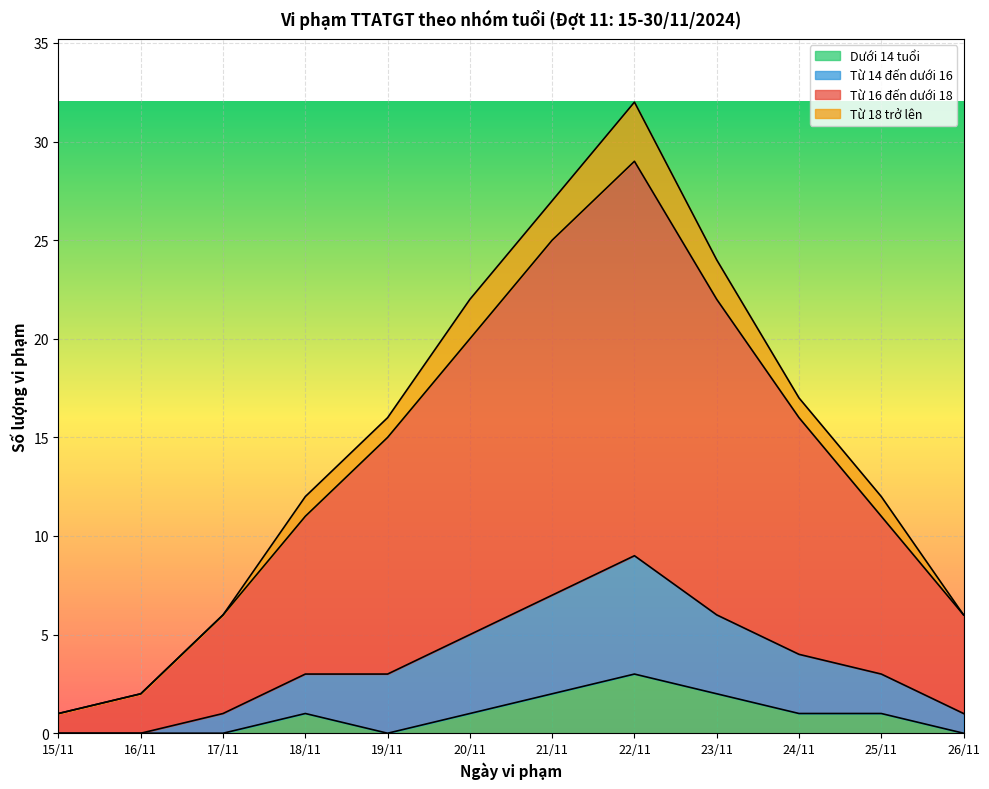

True or false: Dưới 14 tuổi has a value of -2 at 26/11.

False